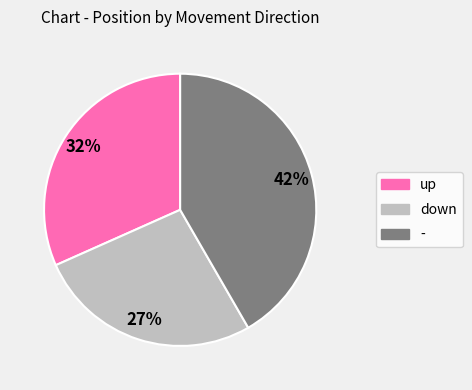

What is the ratio of the value at up to the value at down?

1.2